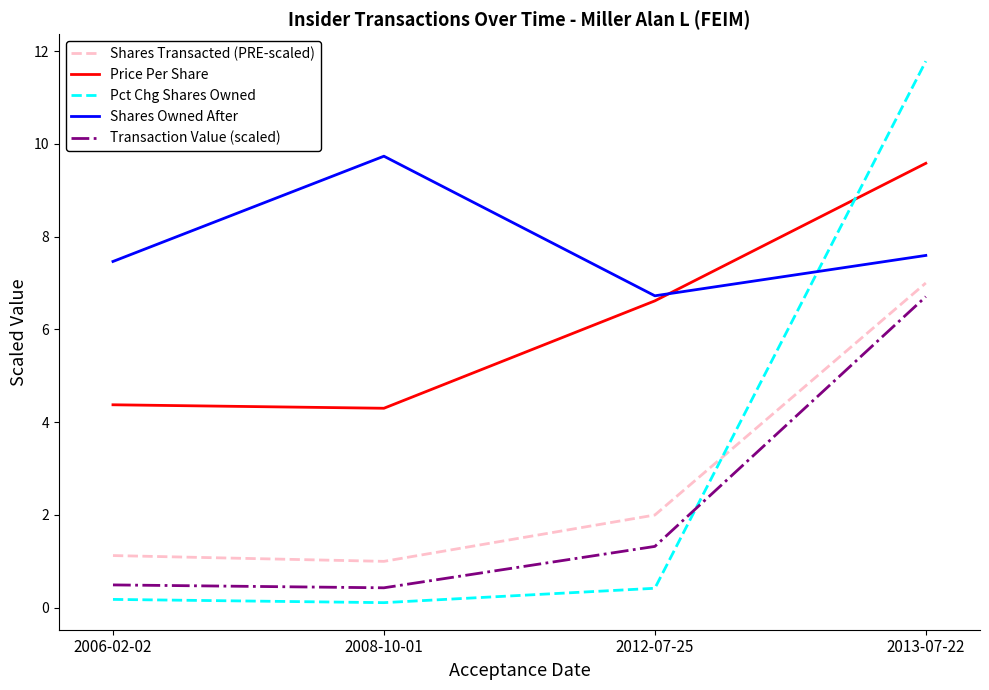

Is this an area chart (filled region under the line)?

No